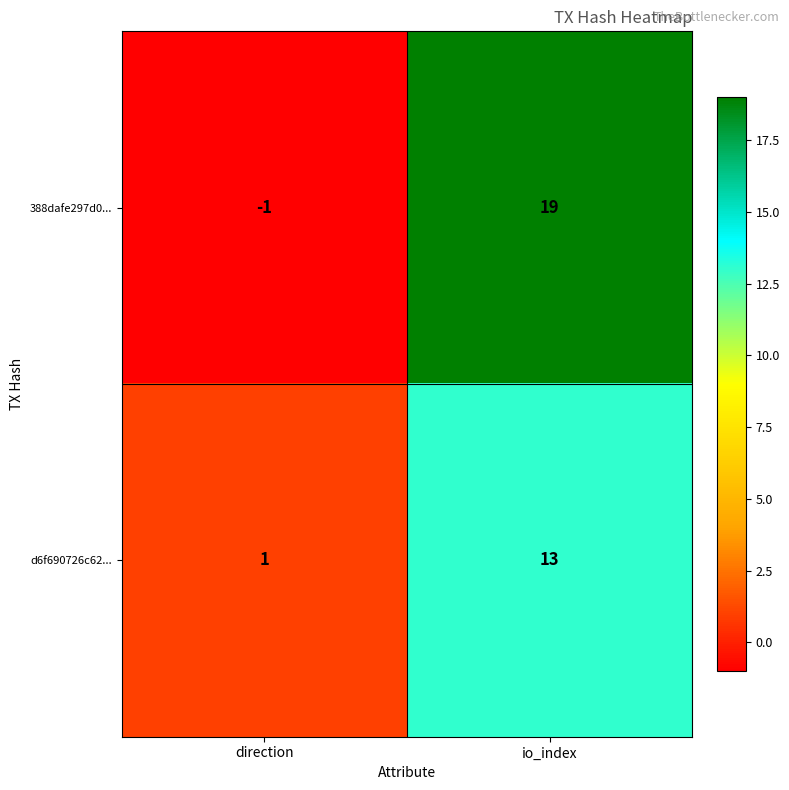

What is the sum of all d6f690726c62... values?

14